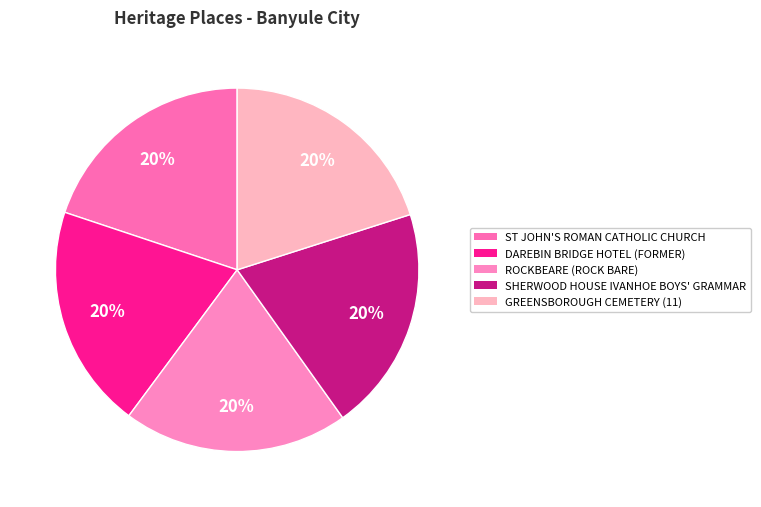

To the nearest percent, what portion does DAREBIN BRIDGE HOTEL (FORMER) represent?

20%